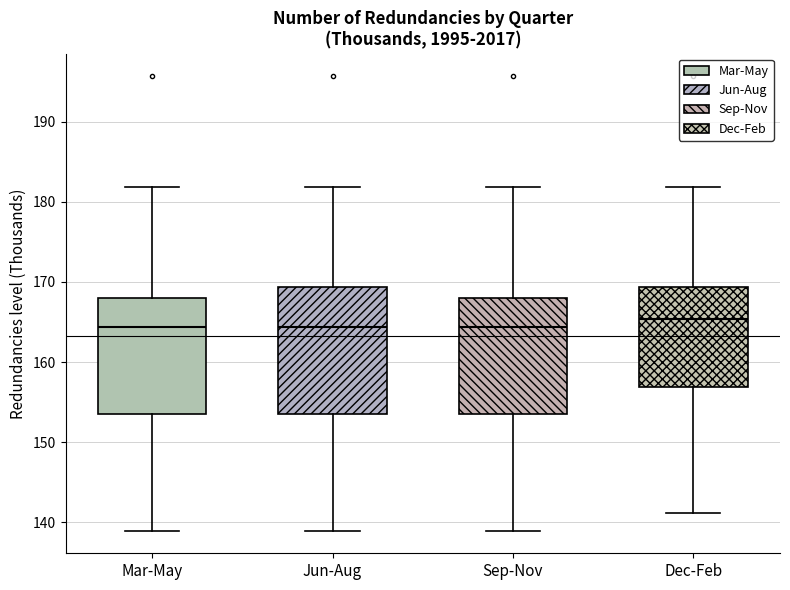

Where does the median line of the box for Mar-May sit on the y-axis? The values are not printed on the chart, so give them approximately, as read against the axis.

164